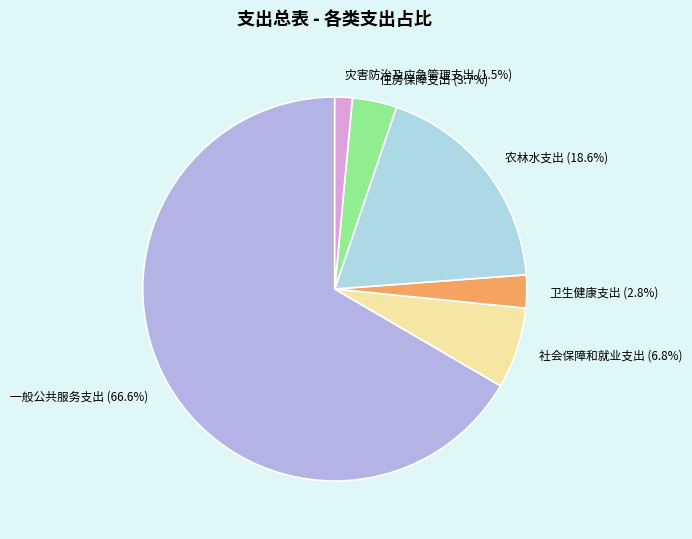

The 农林水支出 slice represents 19% of the pie. True or false?

True